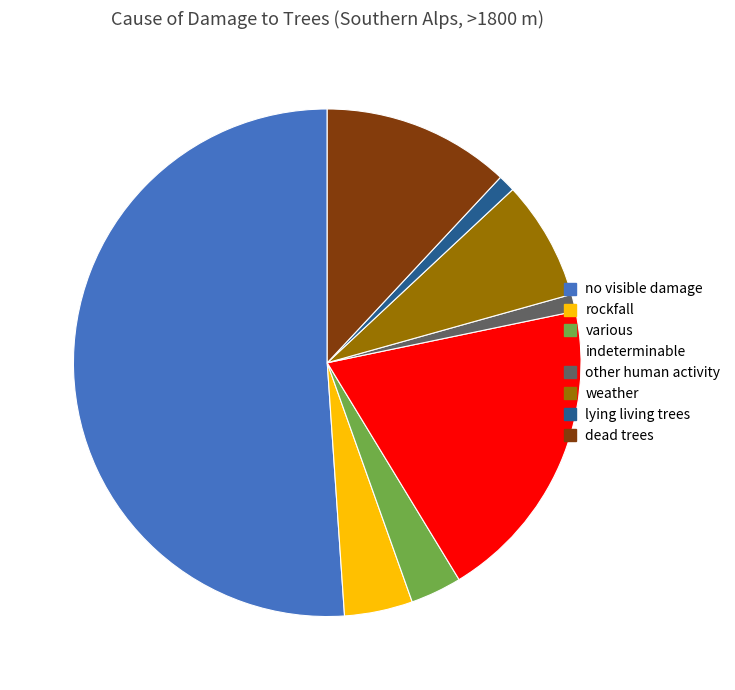

Is there a majority slice in this chart?

Yes